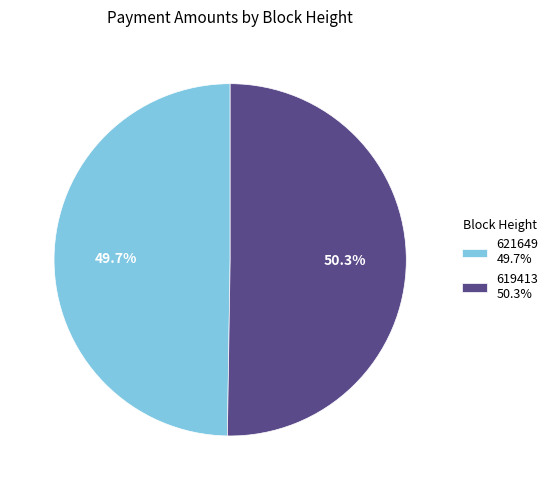

What percentage is the 619413 slice, to the nearest percent?

50%